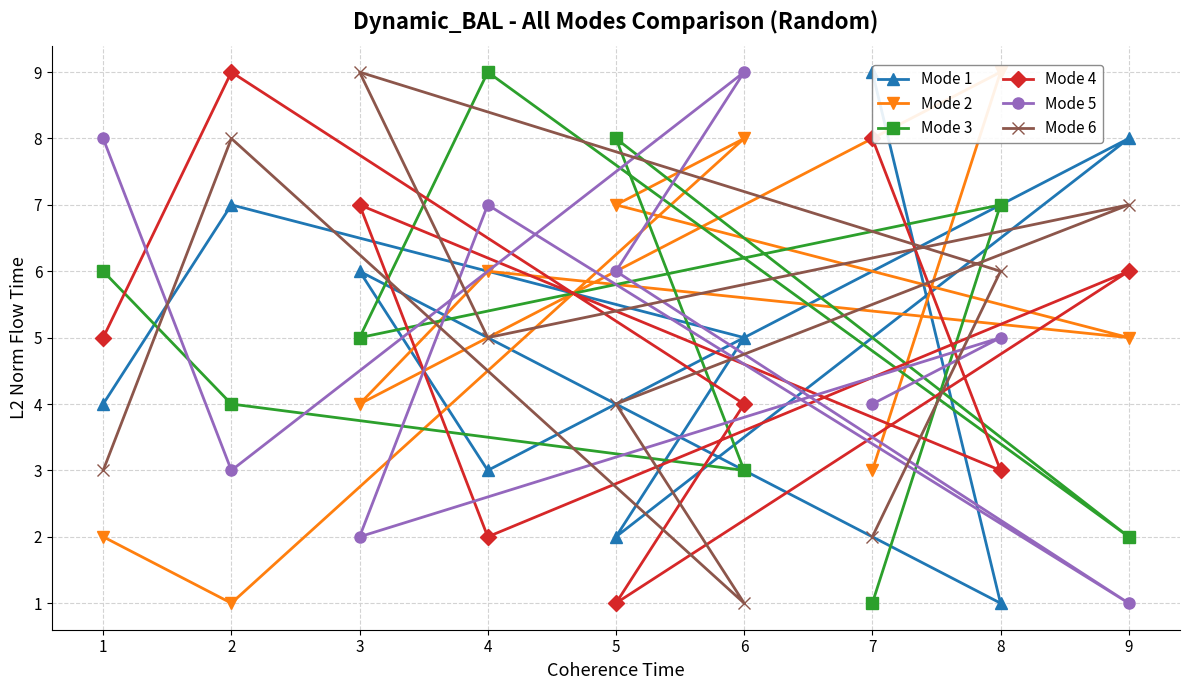

What value does the Mode 1 series have at 5?

2